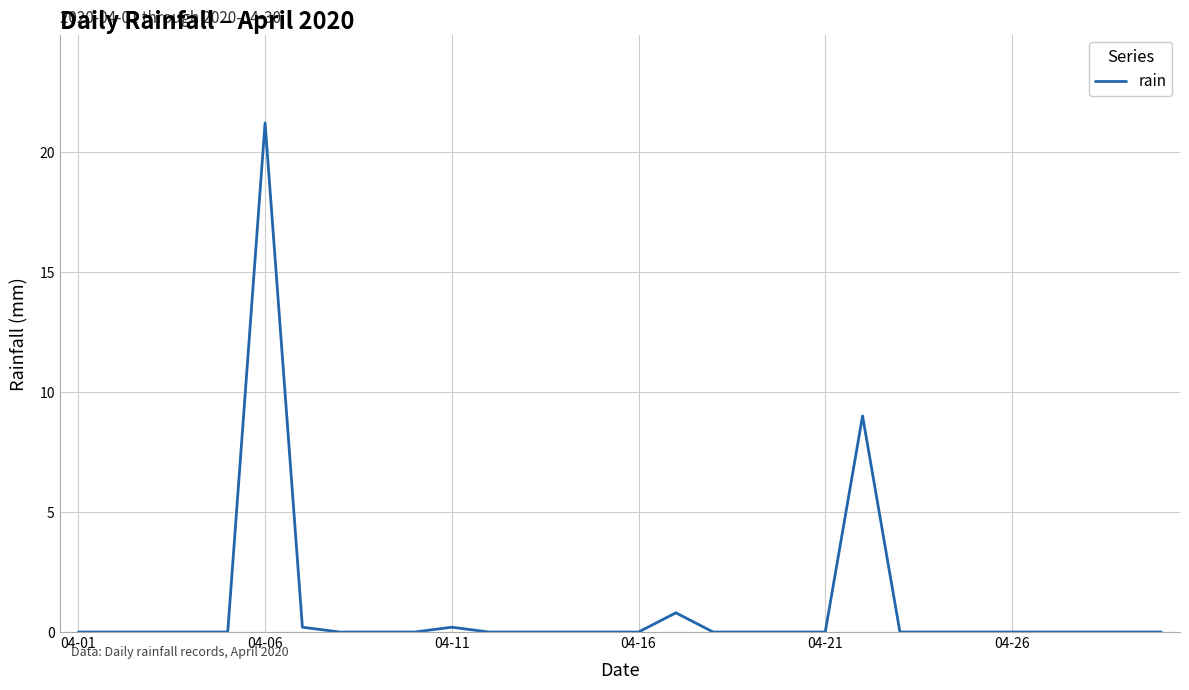

How many distinct data groups are displayed?

1